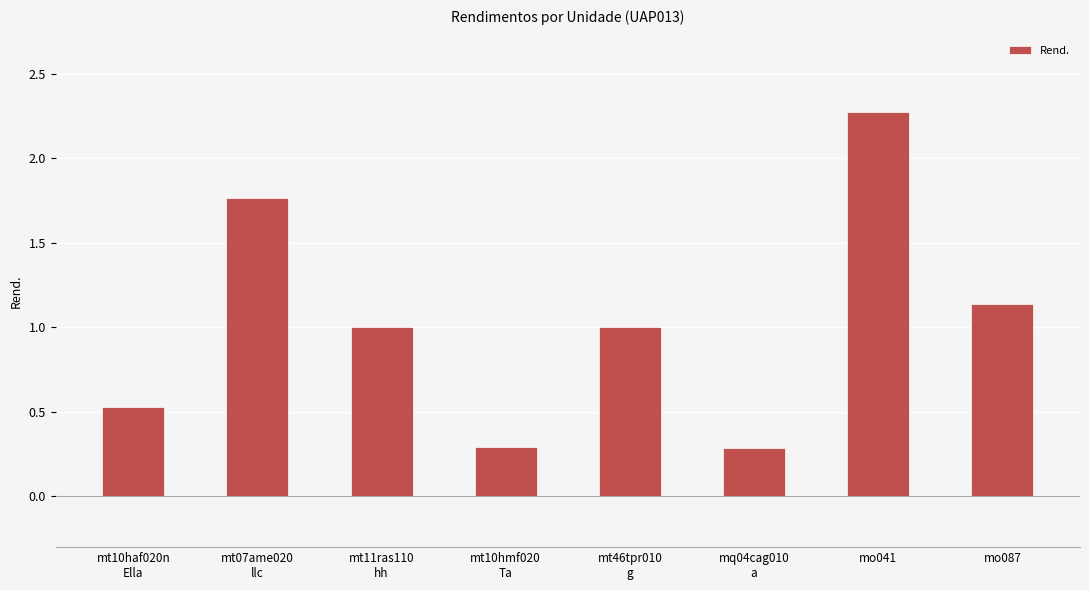

What is the change in value from mt10haf020n
Ella to mt07ame020
llc?

+1.2